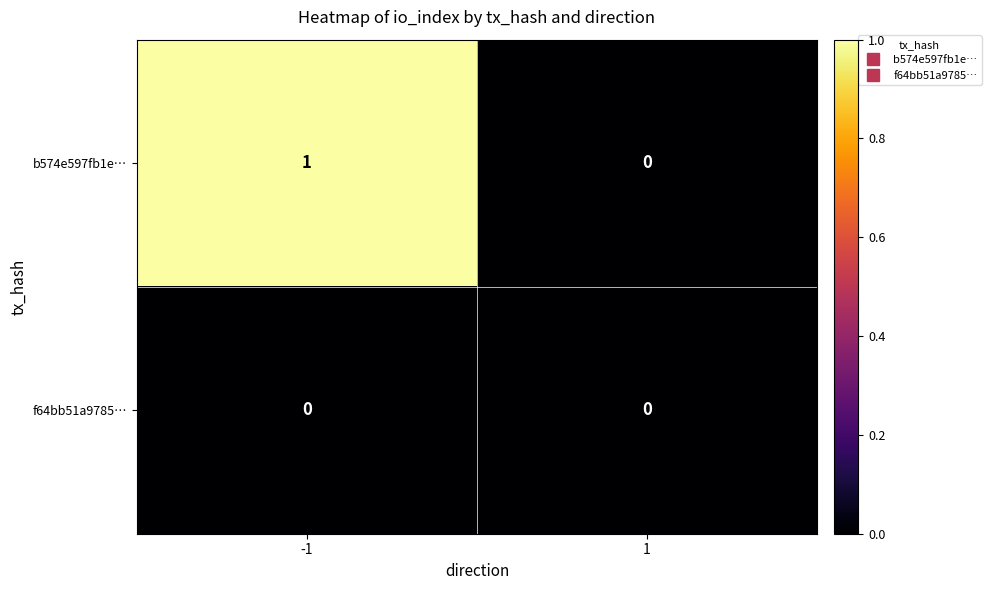

The b574e597fb1e… series shows 1 at 1. True or false?

False